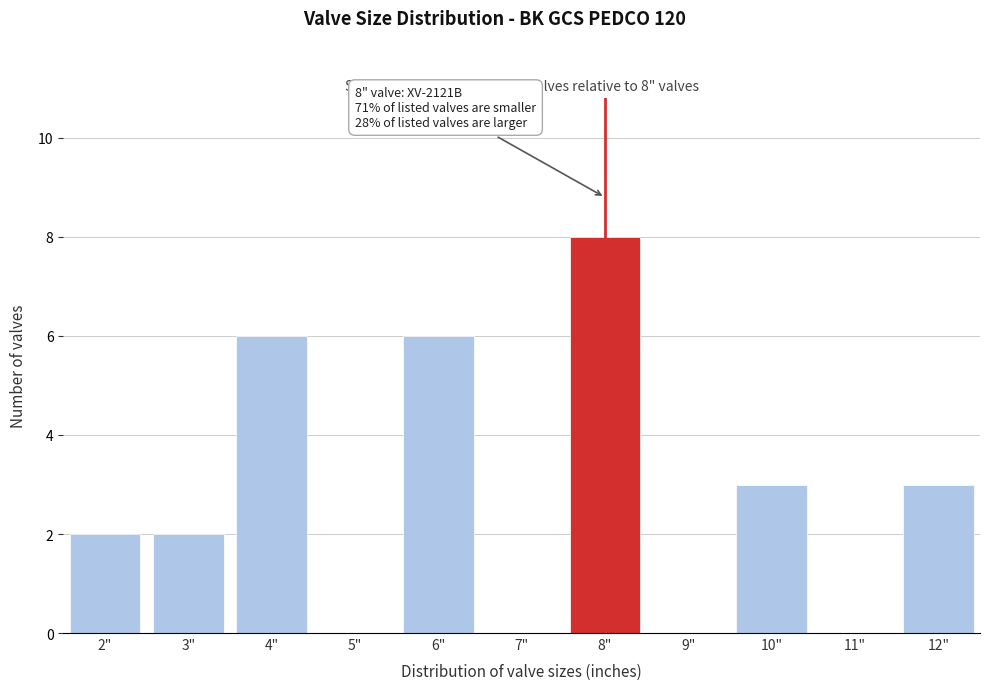

Reading left to right, what are all the values shown in this chart?

2"=2	3"=2	4"=6	5"=0	6"=6	7"=0	8"=8	9"=0	10"=3	11"=0	12"=3